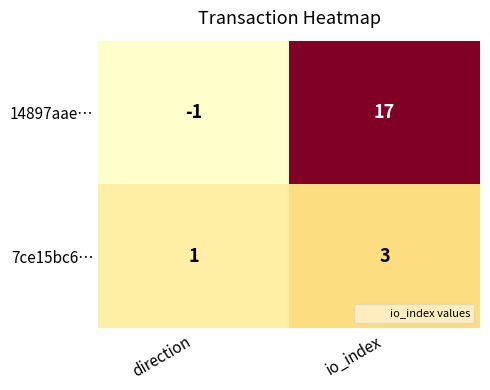

True or false: 14897aae… has a value of 17 at io_index.

True